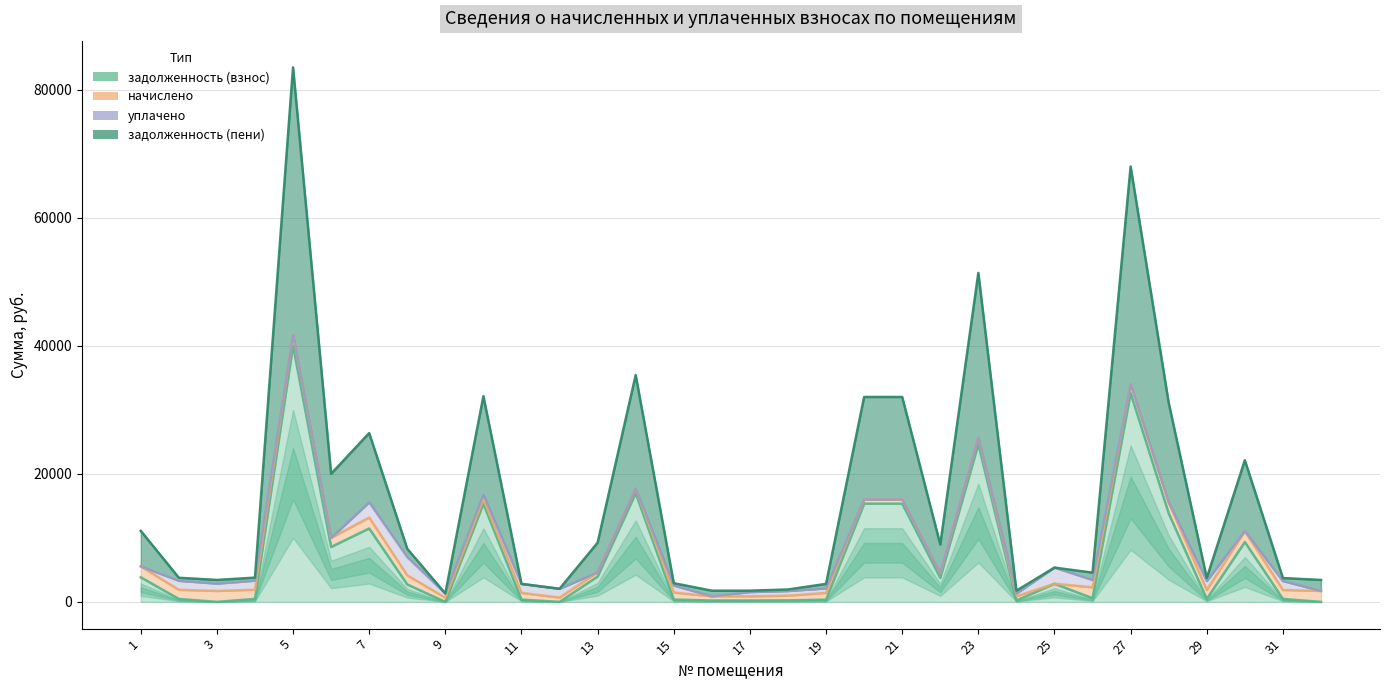

At which label does задолженность (взнос) first exceed 2723?

1